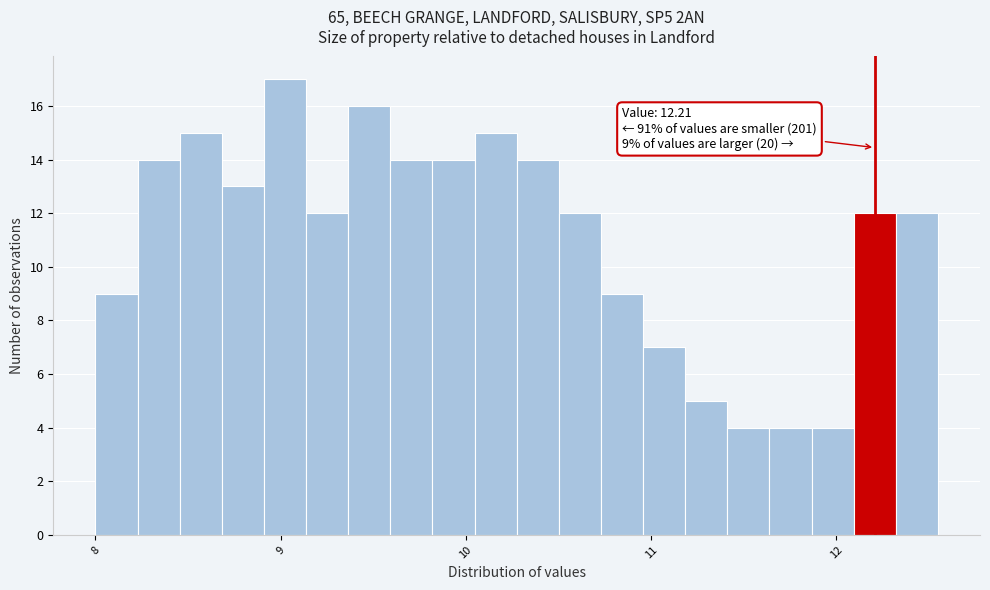

Around what value on the x-axis is the tallest bar? Give the approximate position of its centre, as read against the axis.

9.0